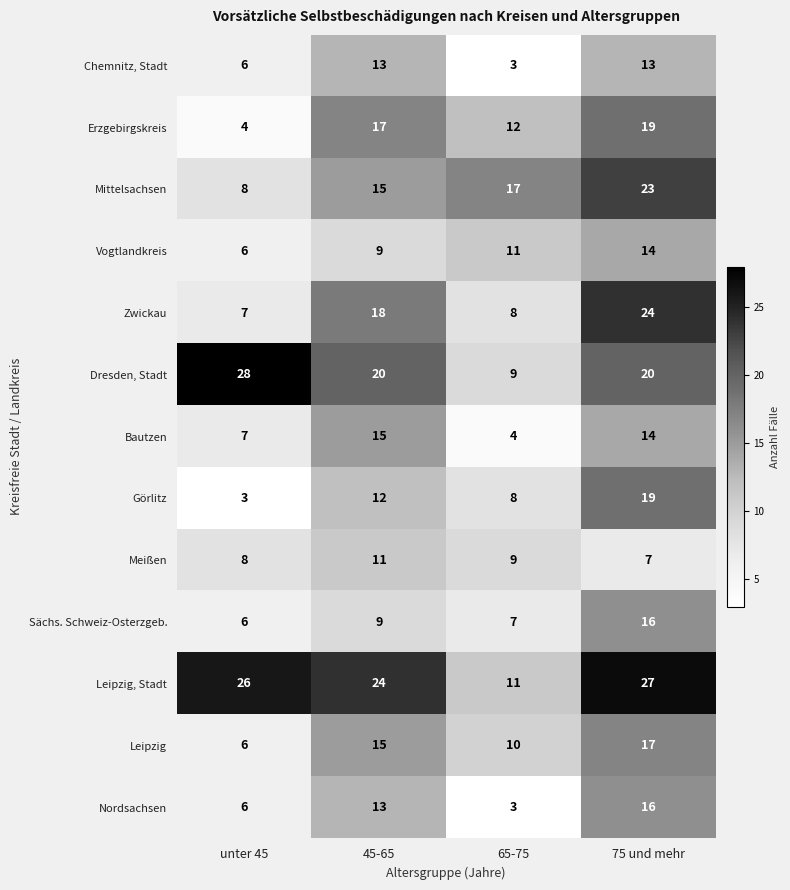

List the labels in order of Leipzig value, largest first.

75 und mehr, 45-65, 65-75, unter 45